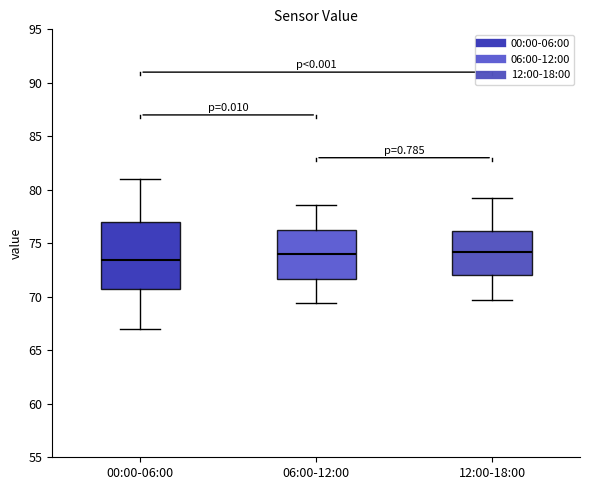

Reading left to right, read every box against the y-axis: the position of its median line, the range the box covers, and the ends of its whiskers. The values are not printed on the chart, so give them approximately, as read against the axis.

00:00-06:00: median 73.5, box 70.5 to 77.0, whiskers 67.0 to 81.0
06:00-12:00: median 74.0, box 71.5 to 76.0, whiskers 69.5 to 78.5
12:00-18:00: median 74.0, box 72.0 to 76.0, whiskers 69.5 to 79.0